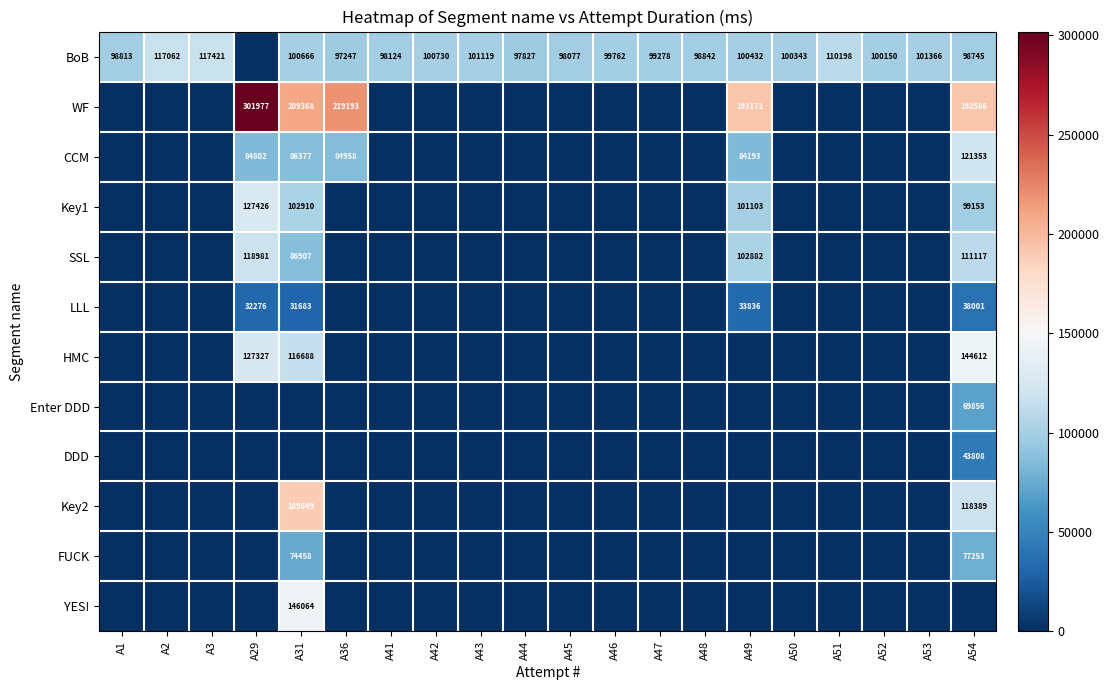

True or false: BoB has a value of 98124 at A41.

True